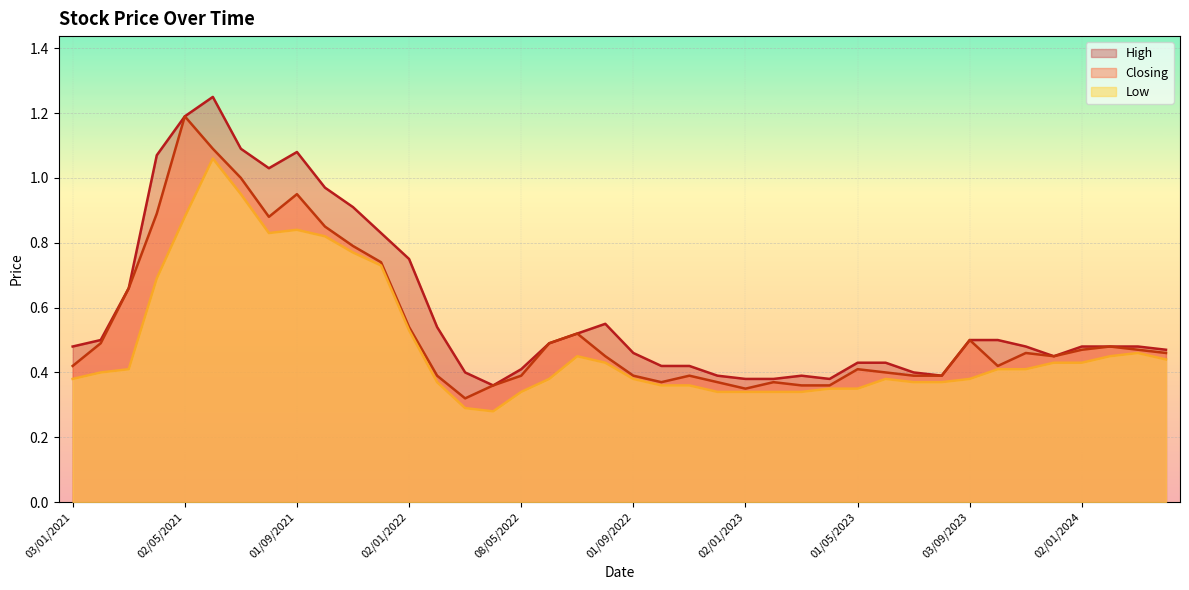

At which category is the sum across all series the highest?

01/06/2021